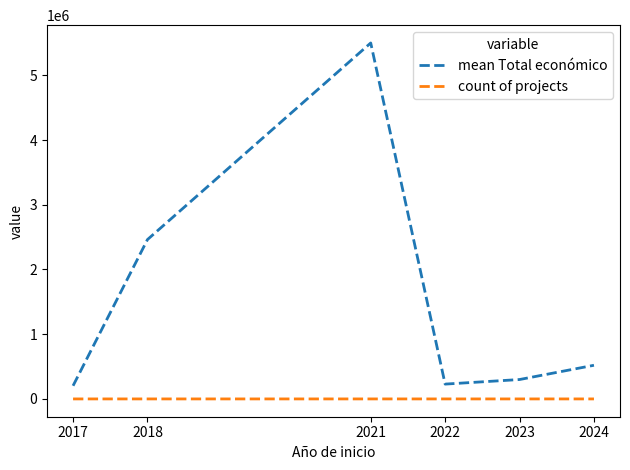

What is the sum of the count of projects values at 2022 and 2021?

3.0